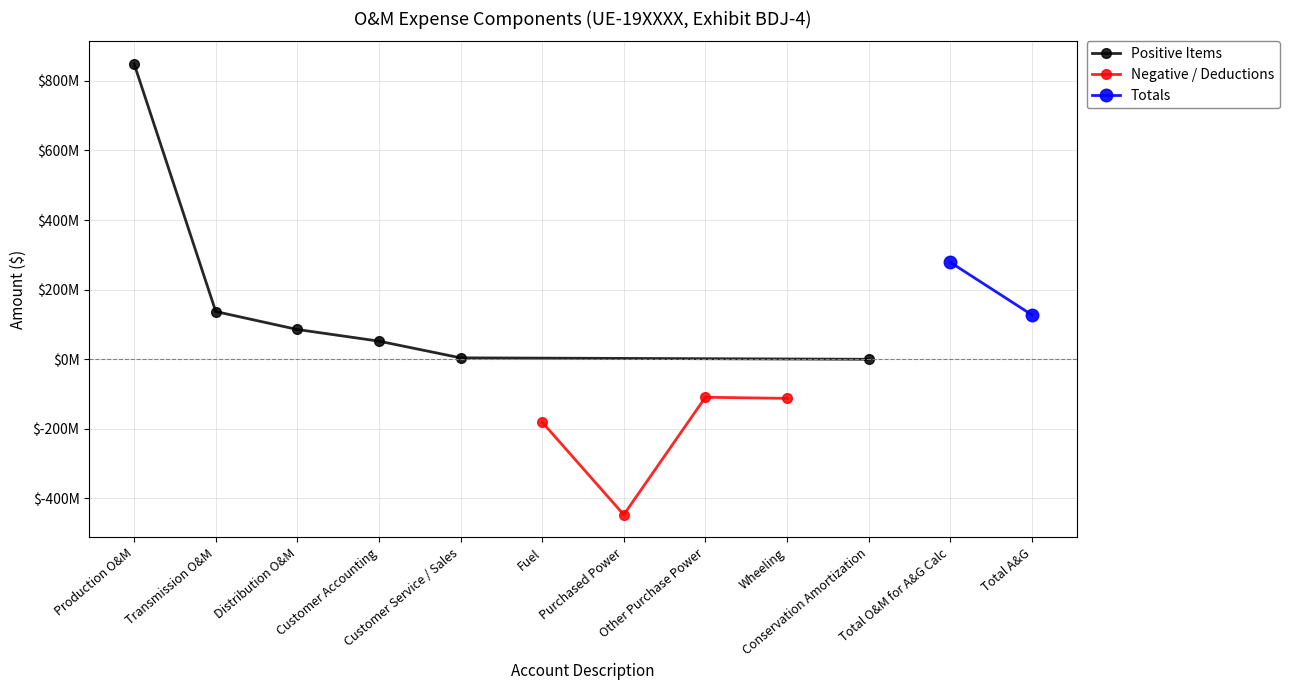

Reading left to right, extract all data points from this chart.

Production O&M=848862278.2	Transmission O&M=137142576.8	Distribution O&M=85568806.9	Customer Accounting=52087545.2	Customer Service / Sales=4083540.1	Fuel=-180672605.8	Purchased Power=-446679558.9	Other Purchase Power=-109175792.2	Wheeling=-112334321.3	Conservation Amortization=0.0	Total O&M for A&G Calculation=278882469.0	Total A&G=127789999.2